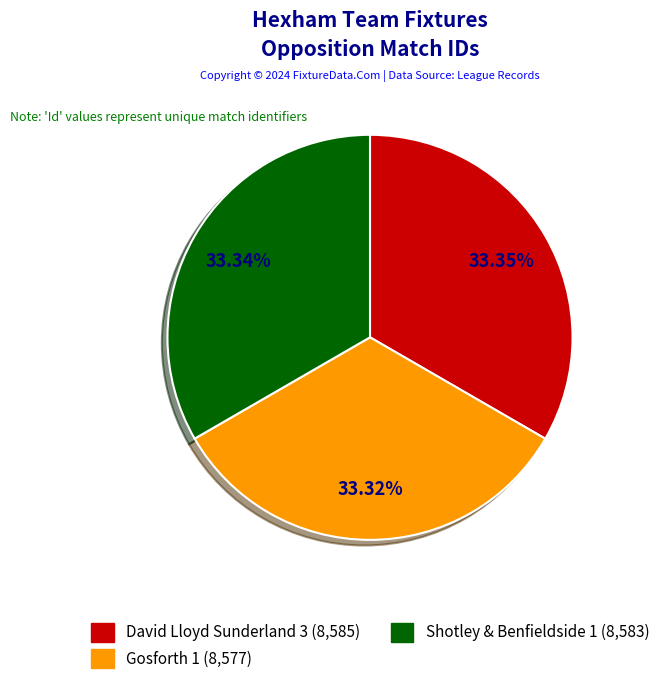

Is it true that Gosforth 1 is 21% of the pie?

False